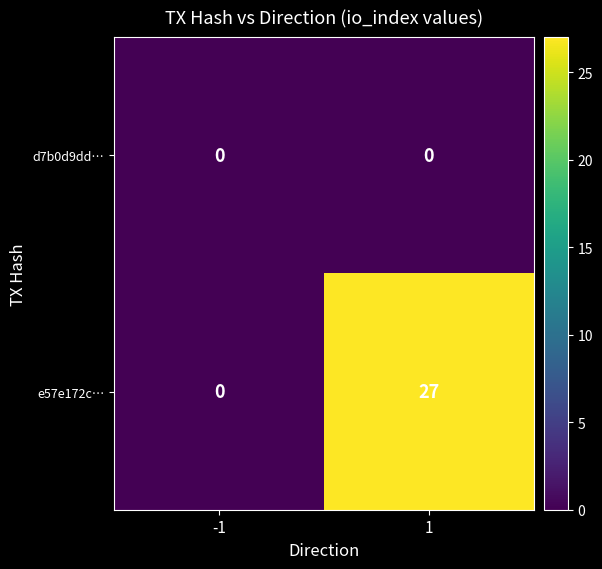

Rank the categories by e57e172c… value from highest to lowest.

1, -1